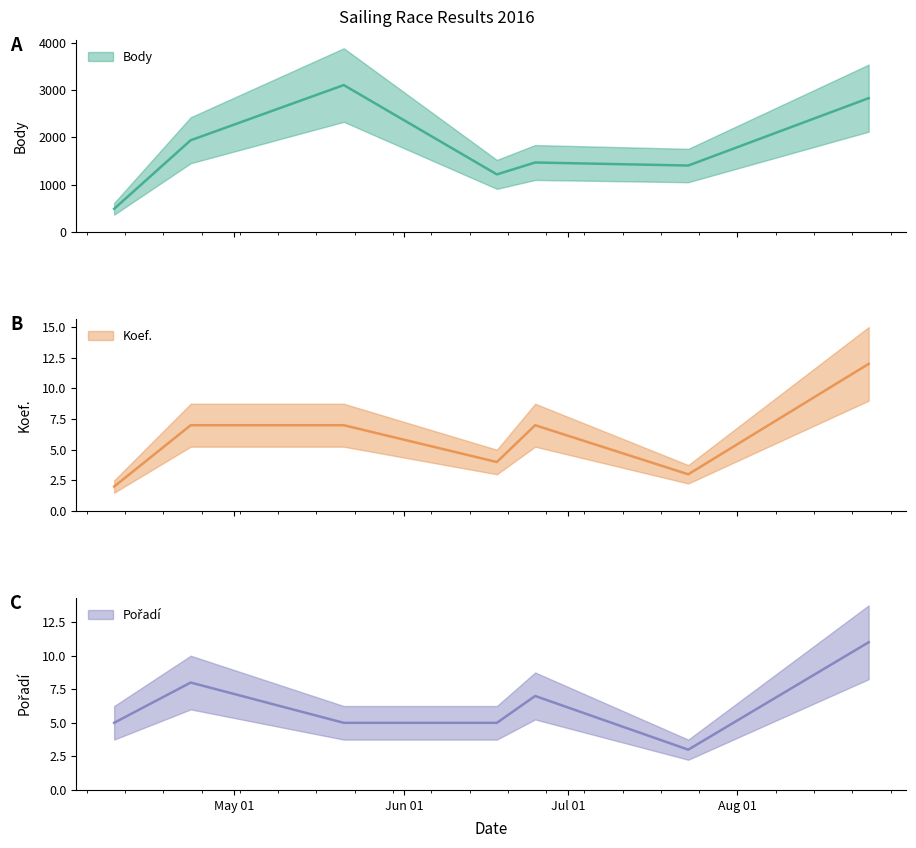

Is it true that Body equals 1407 at 2016-07-23?

True